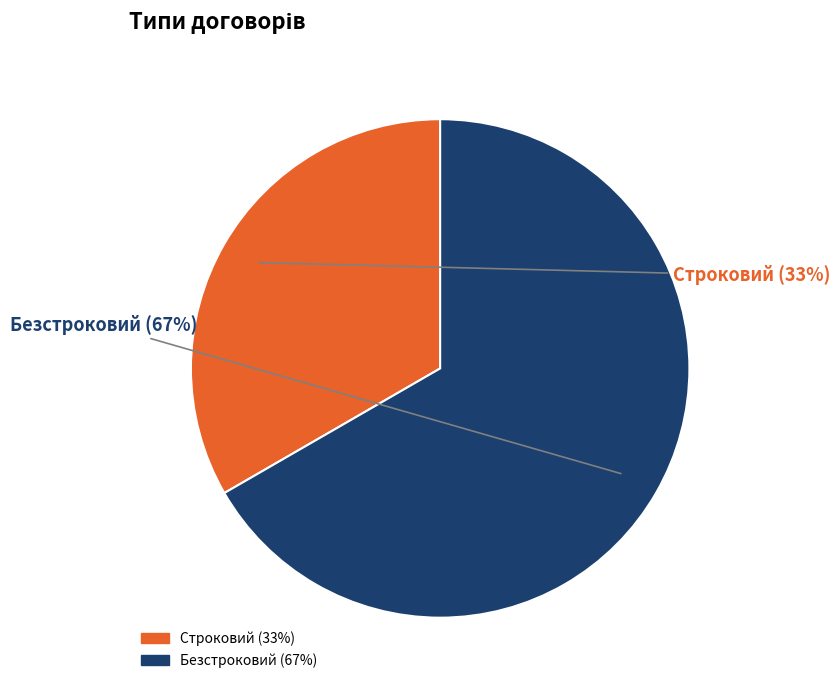

To the nearest percent, what is the average slice percentage?

50%